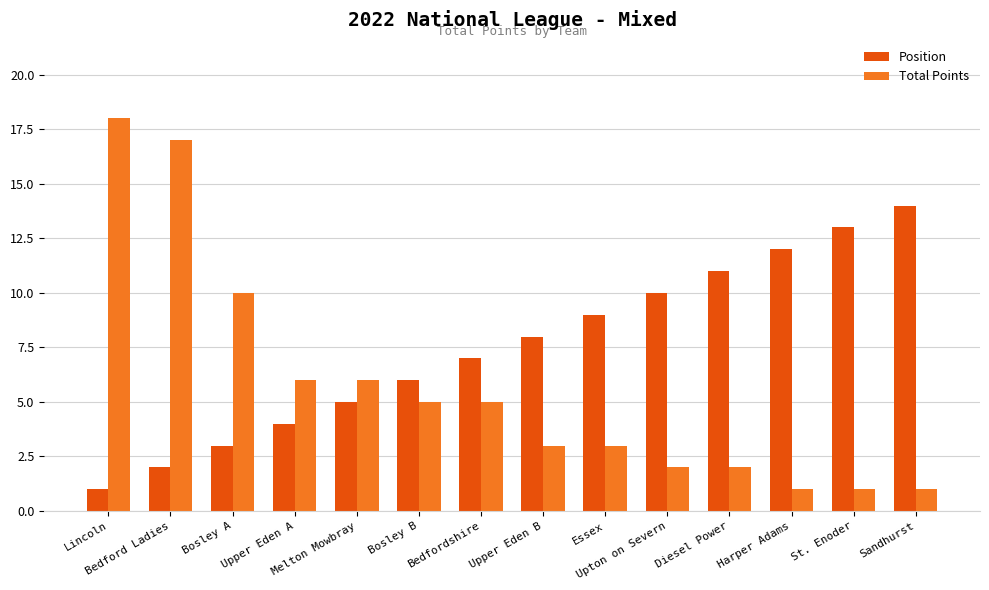

Which series has the largest total across all categories?

Position